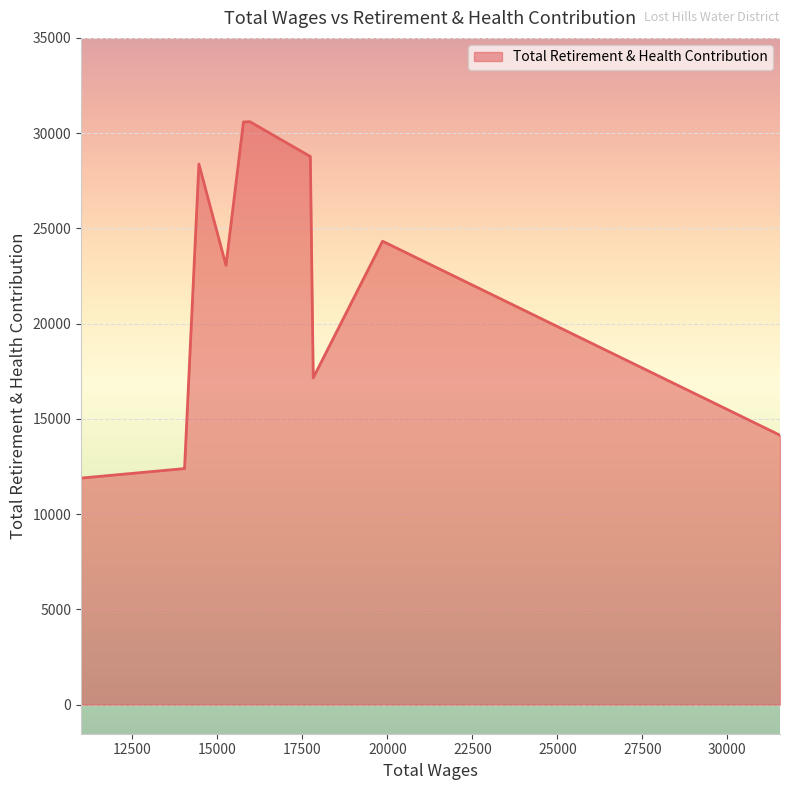

How many lines are shown in the chart?

1